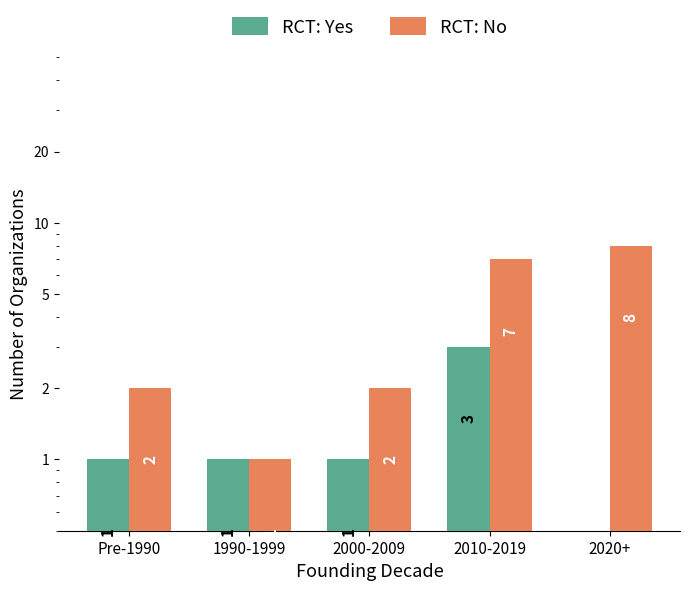

What is the label of the 2nd bar from the left?

1990-1999